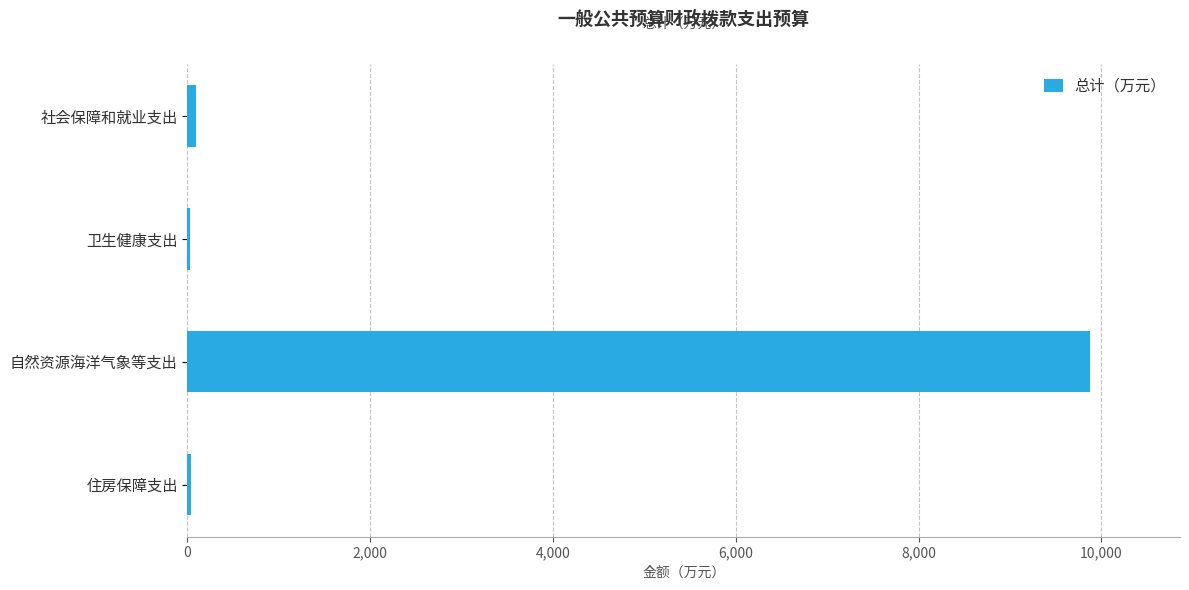

Which has a higher value, 自然资源海洋气象等支出 or 社会保障和就业支出?

自然资源海洋气象等支出